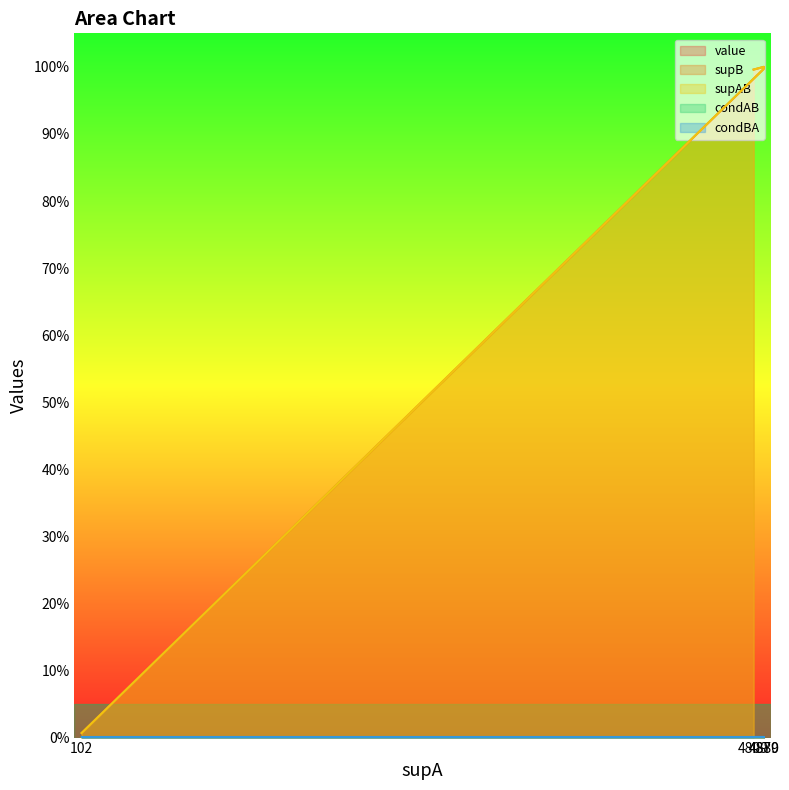

Which series changed the most between 4880 and 102?

supB